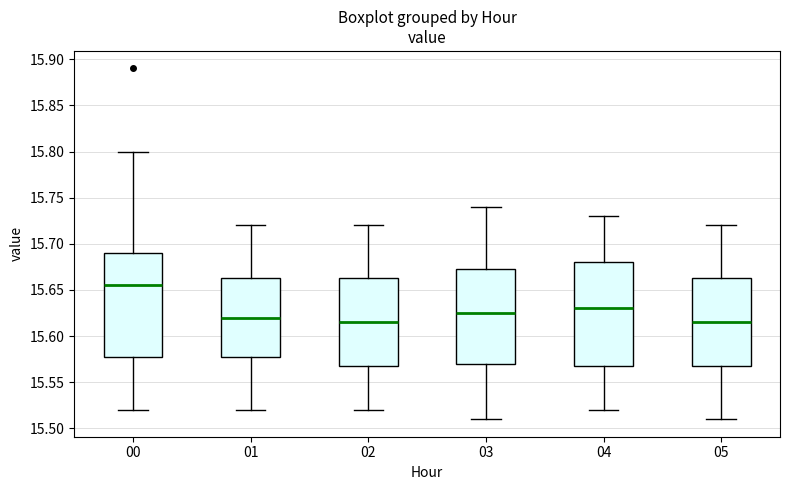

Which box has the highest median line?

00